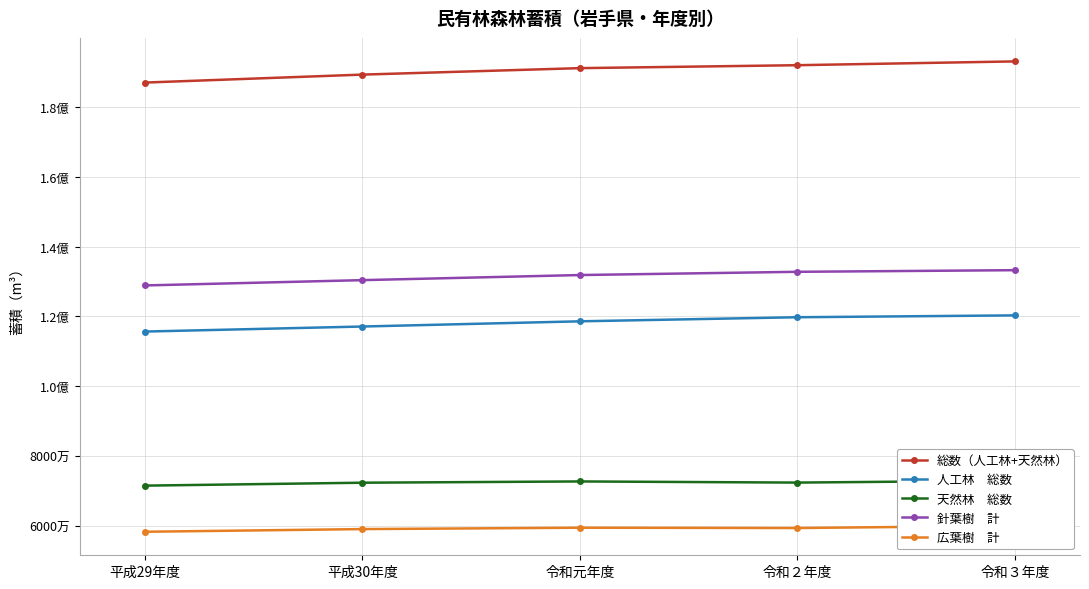

Is it true that 人工林　総数 equals 194320265 at 令和３年度?

False